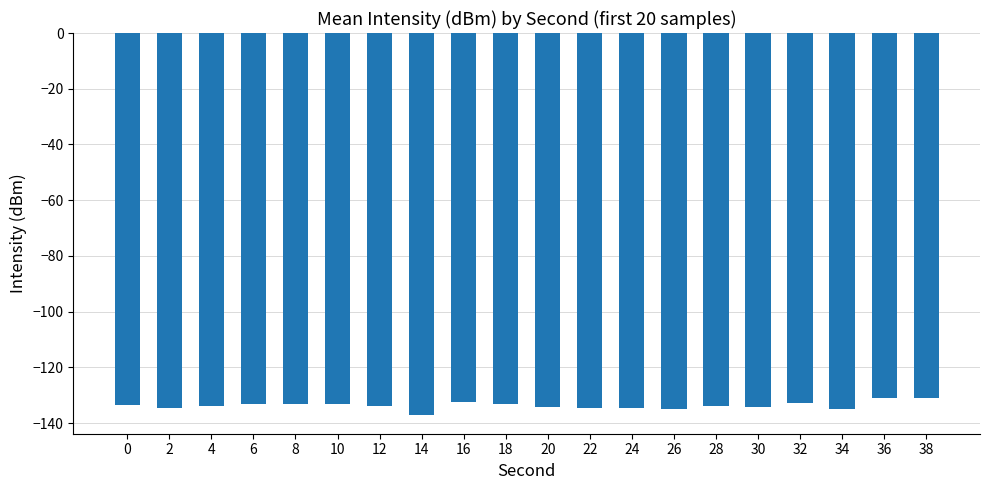

What is the change in value from 22 to 26?

-0.4